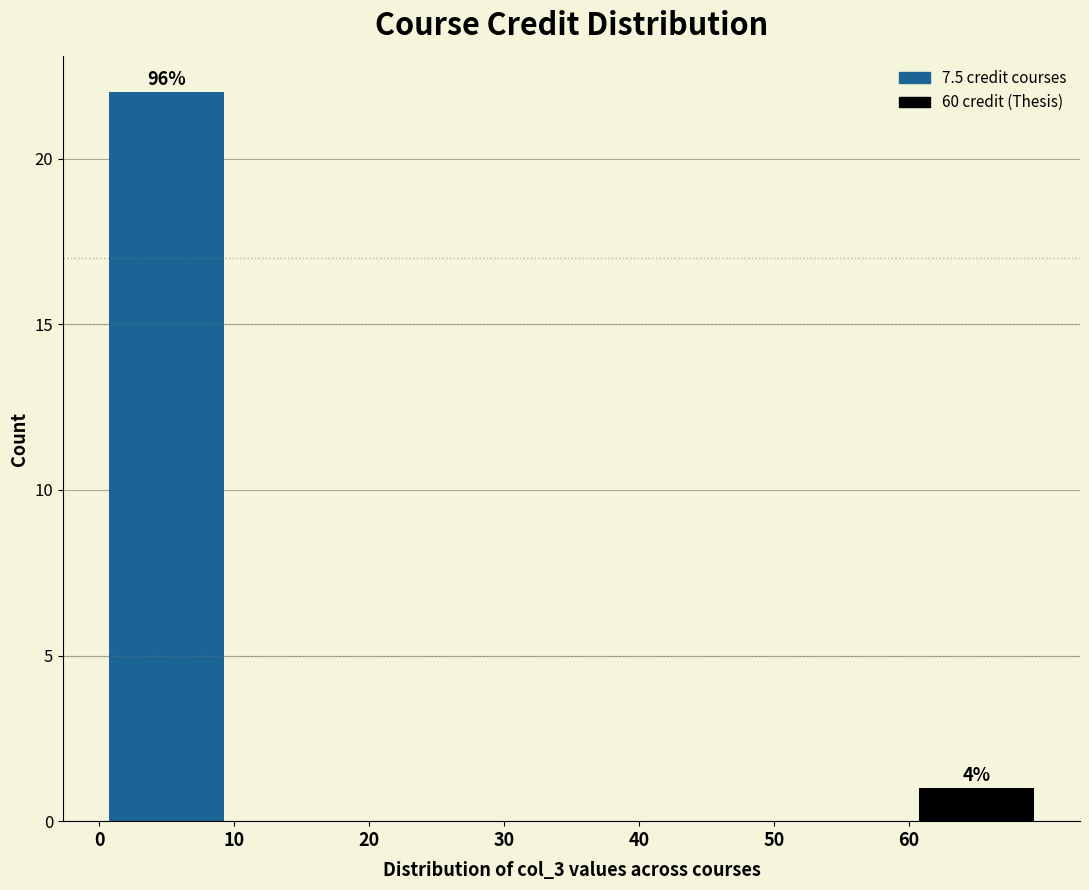

Which range on the x-axis has the tallest bar?

0 to 10